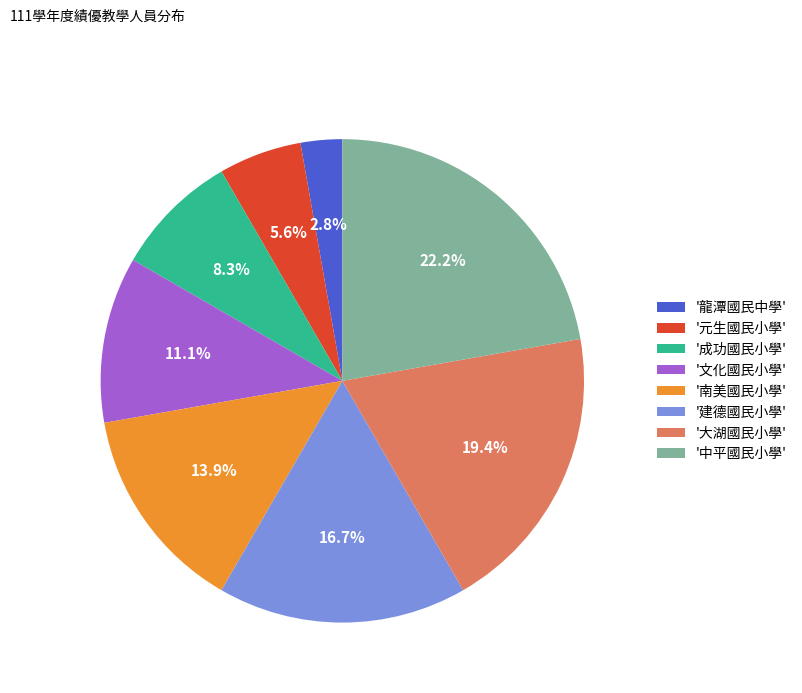

Does any single category account for the majority?

No